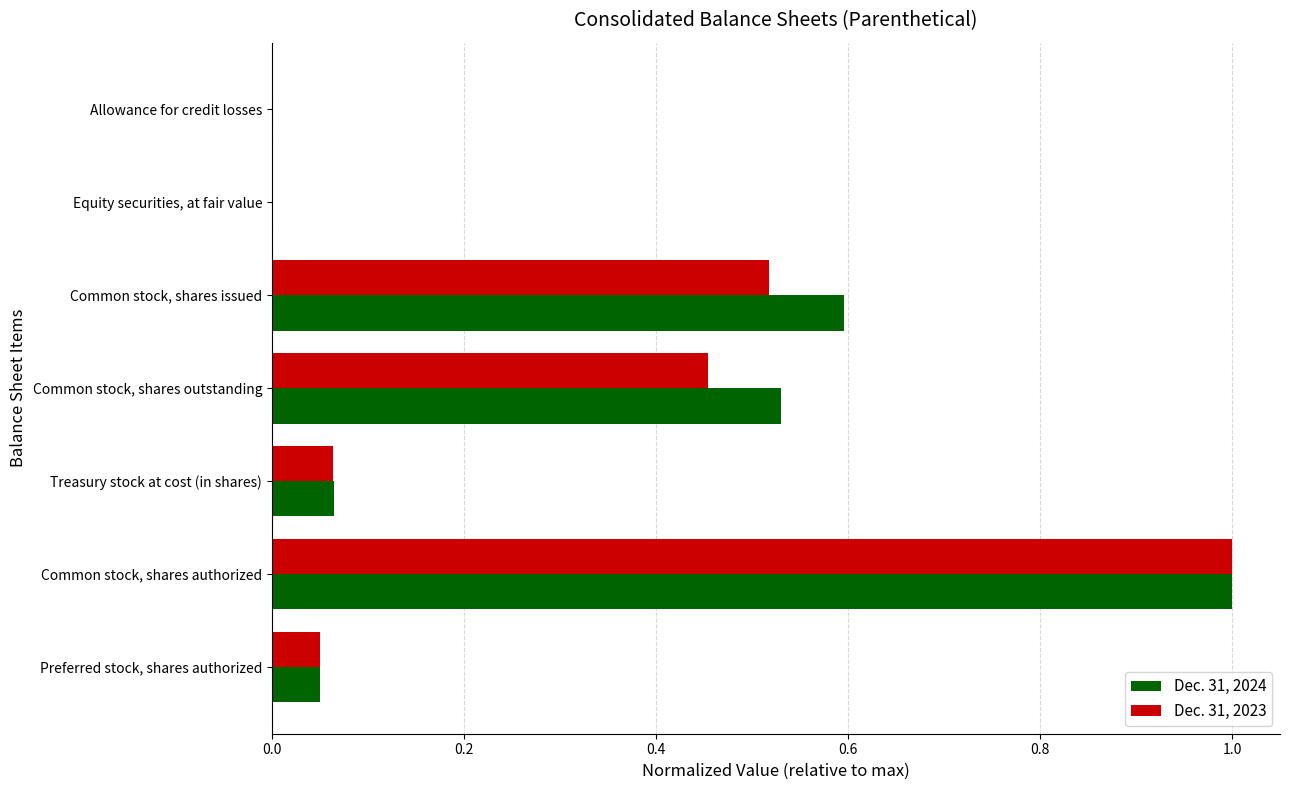

Between Common stock, shares issued and Preferred stock, shares authorized, which series saw the biggest shift?

Dec. 31, 2024